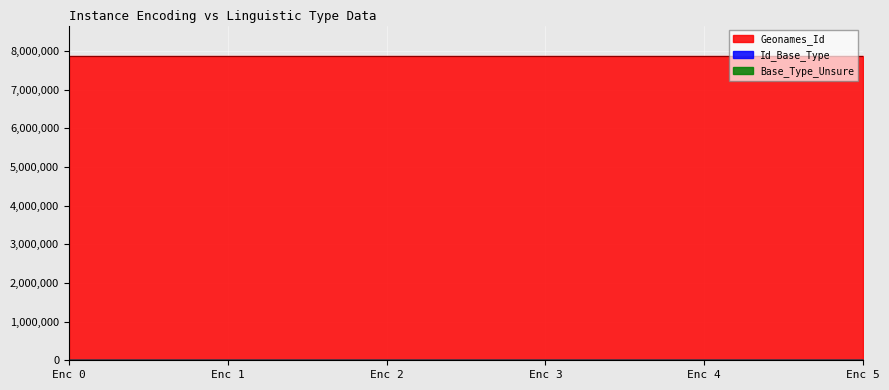

Rank the series at 4 from highest to lowest value.

Geonames_Id, Id_Base_Type, Base_Type_Unsure